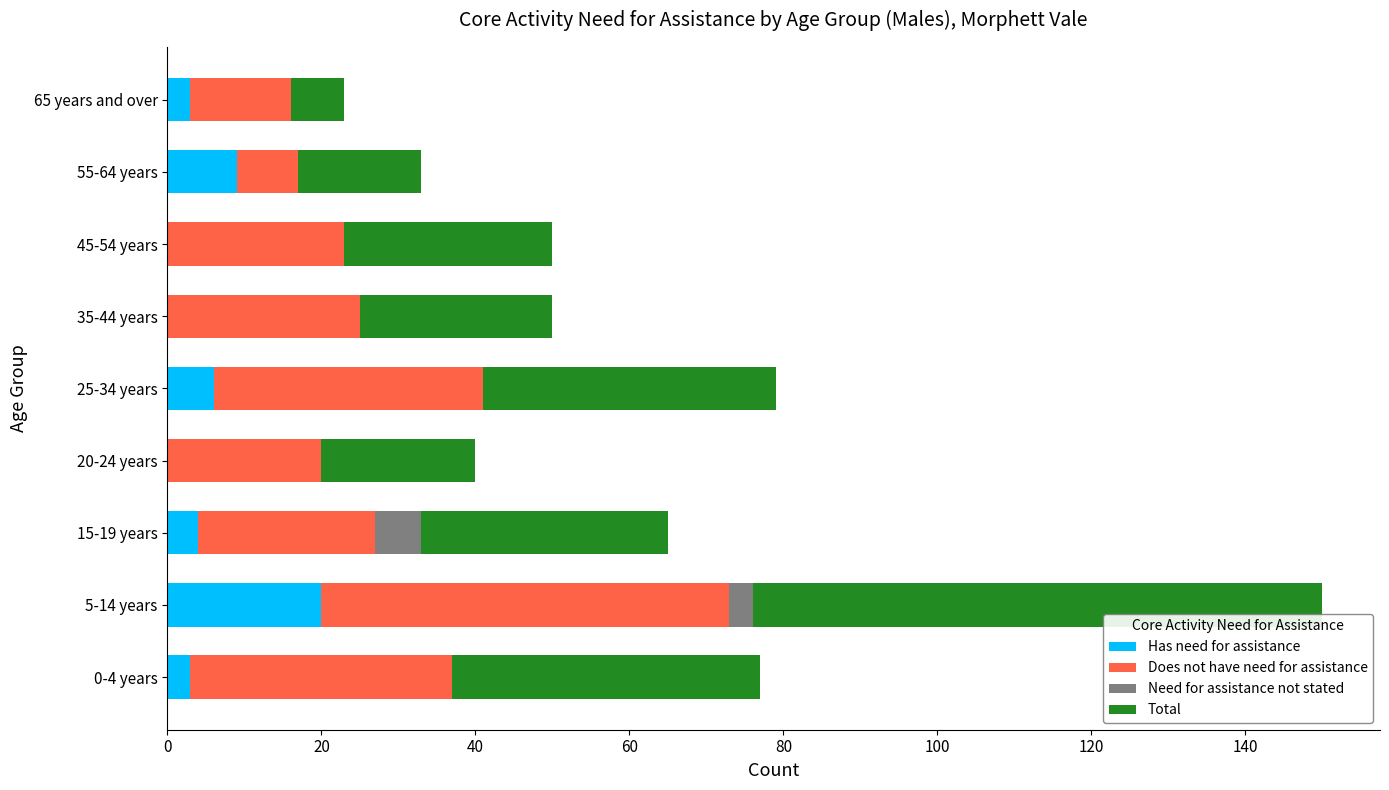

Is it true that Has need for assistance equals 0 at 45-54 years?

True